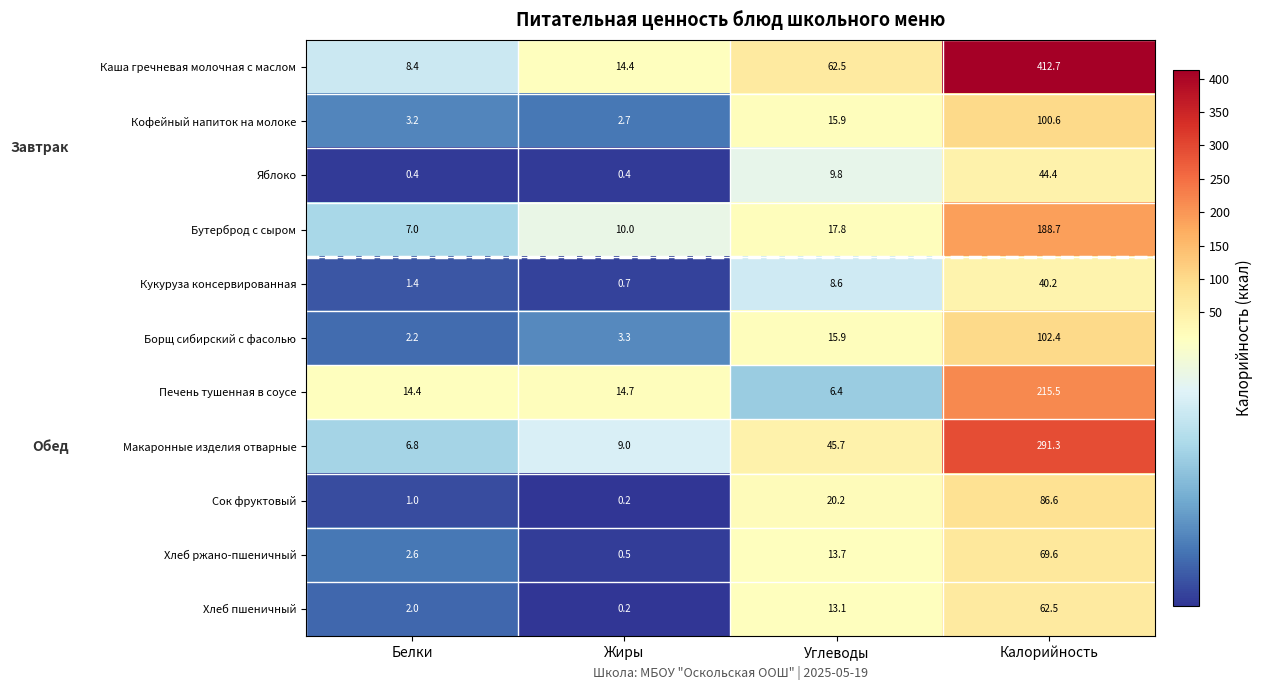

Which series has the largest total across all categories?

Каша гречневая молочная с маслом